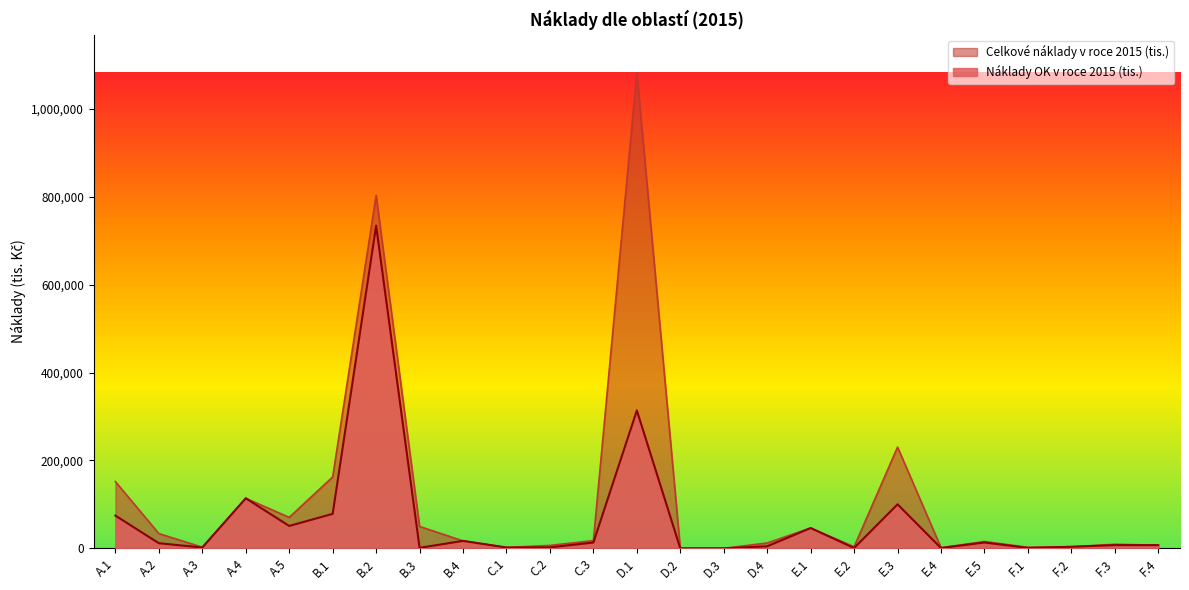

The Celkové náklady v roce 2015 (tis.) series shows 4878 at B.4. True or false?

False